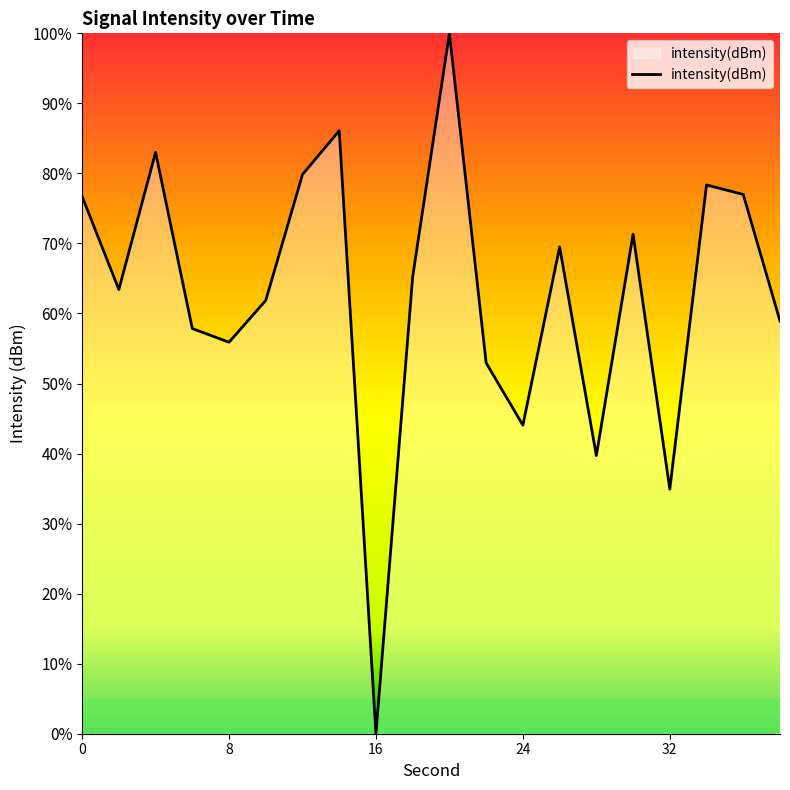

How many lines are shown in the chart?

1